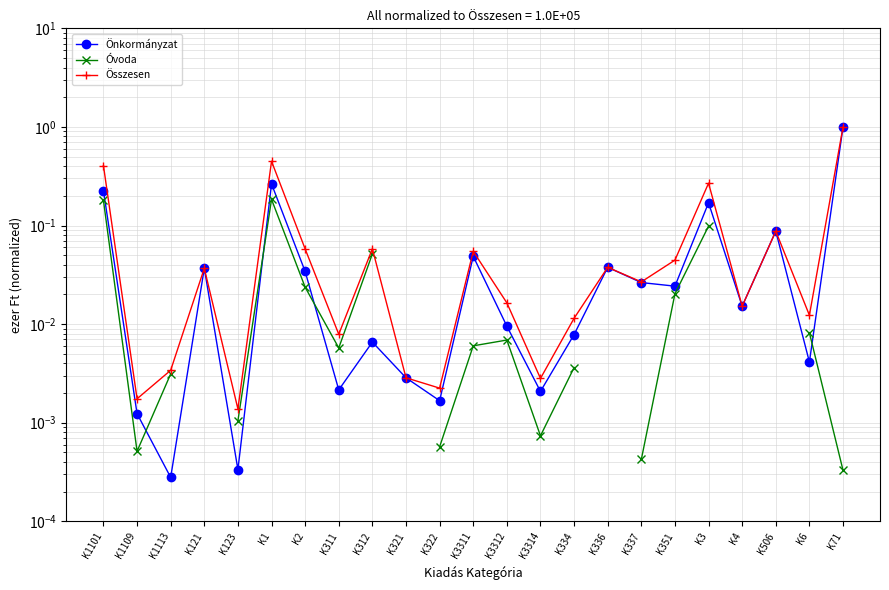

The Önkormányzat series shows 0.0 at K121. True or false?

True